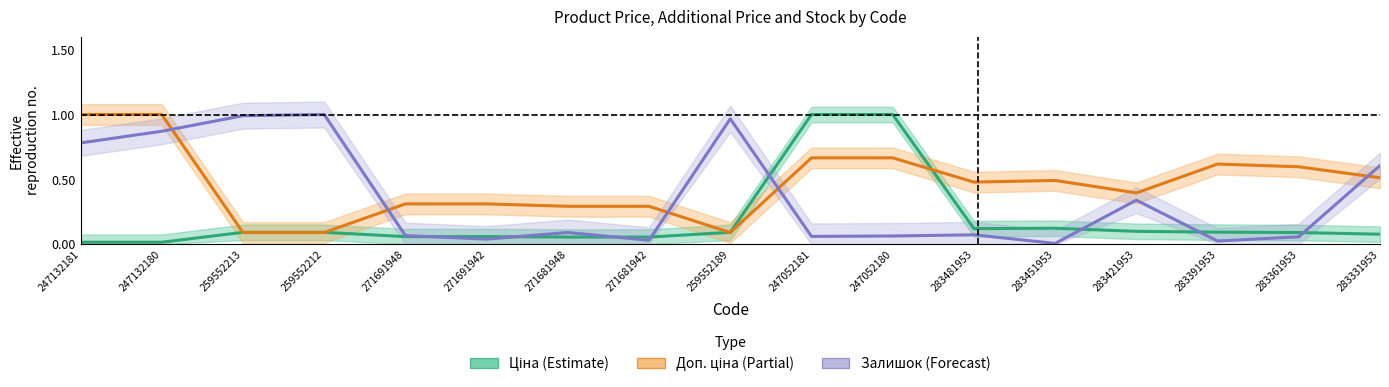

What is the average value of the Залишок (Forecast) series?

0.4